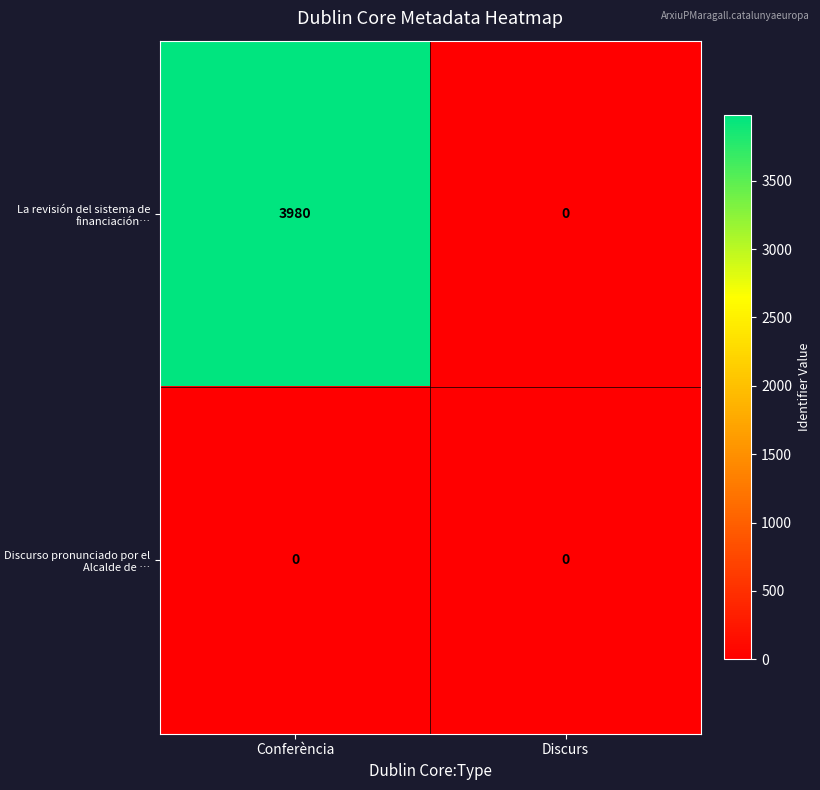

Is it true that Discurso pronunciado por el Alcalde de … equals 0 at Discurs?

True